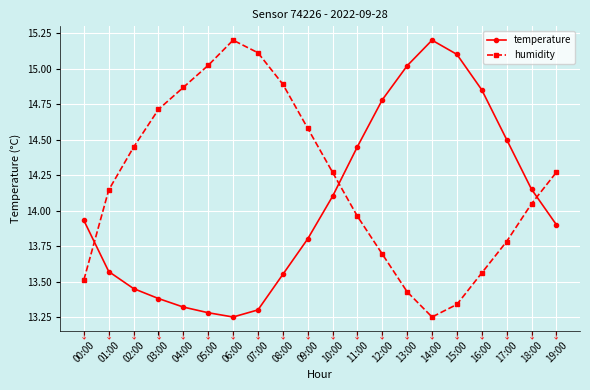

In humidity, how many points are higher than both neighbors (excluding endpoints)?

1